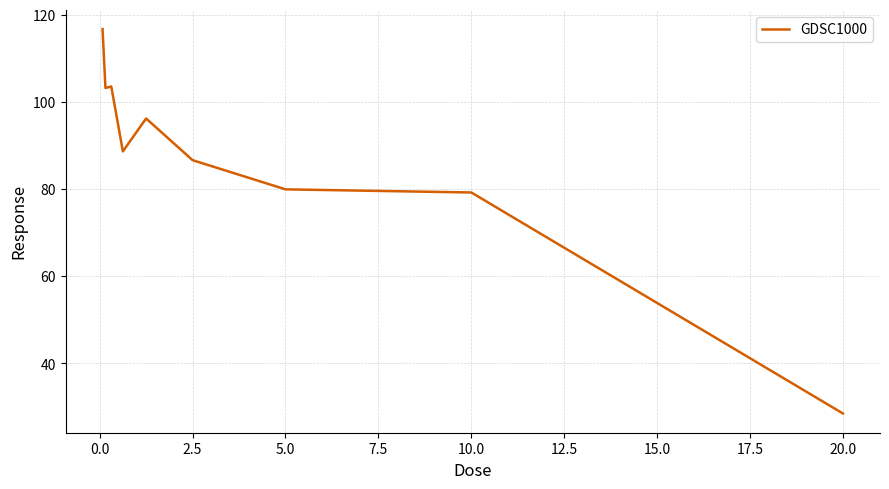

What is the difference between the maximum and minimum values?

88.2